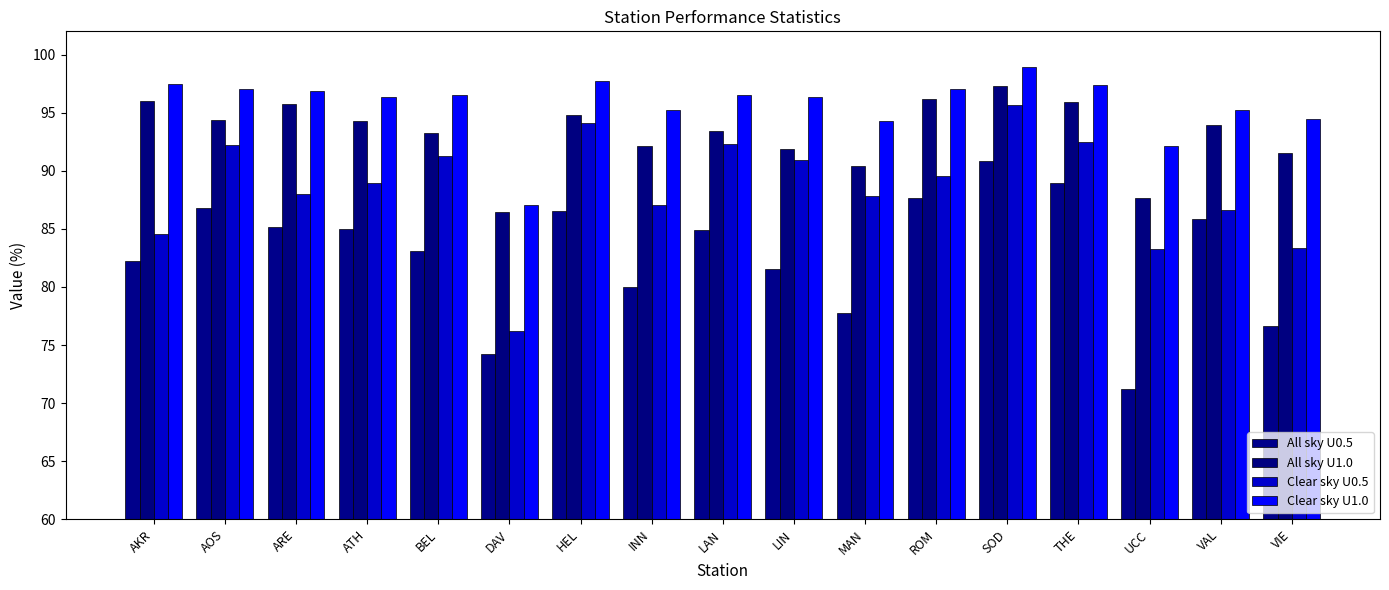

Reading left to right, list all the values displayed in this chart.

All sky U0.5: 82.2	86.8	85.2	85.0	83.1	74.2	86.5	80.0	84.9	81.6	77.7	87.7	90.9	89.0	71.2	85.9	76.7
All sky U1.0: 96.0	94.4	95.7	94.3	93.3	86.4	94.8	92.2	93.5	91.9	90.4	96.2	97.3	95.9	87.7	93.9	91.5
Clear sky U0.5: 84.6	92.2	88.0	89.0	91.3	76.2	94.1	87.1	92.3	91.0	87.8	89.5	95.7	92.5	83.2	86.6	83.4
Clear sky U1.0: 97.5	97.1	96.9	96.3	96.5	87.1	97.7	95.2	96.5	96.3	94.3	97.0	98.9	97.3	92.2	95.2	94.4